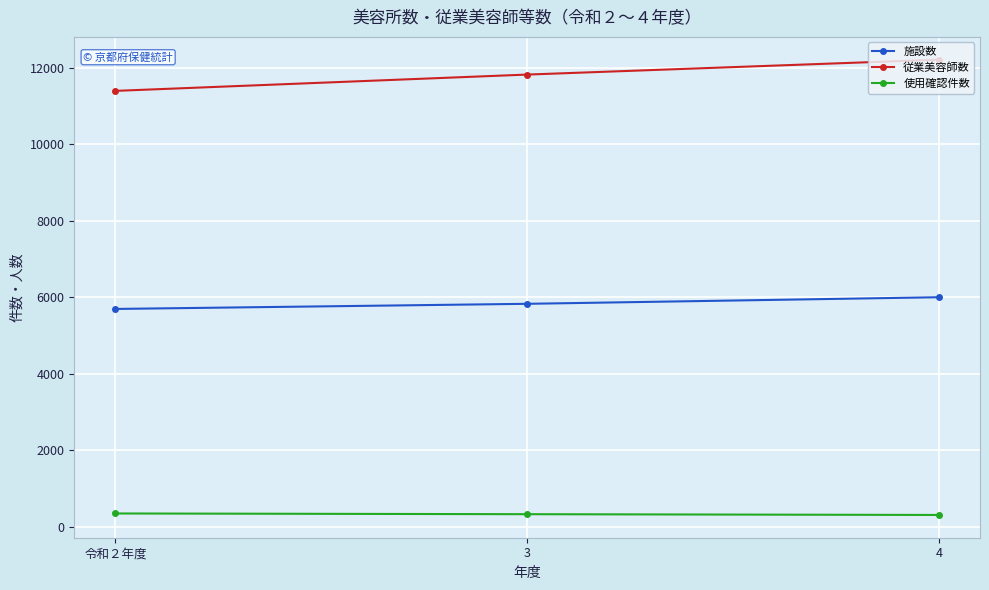

Which series changed the most between 令和２年度 and 4?

従業美容師数